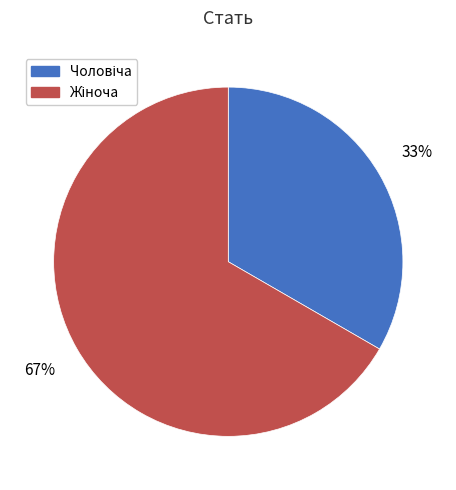

Is there any slice that represents more than half of the pie?

Yes